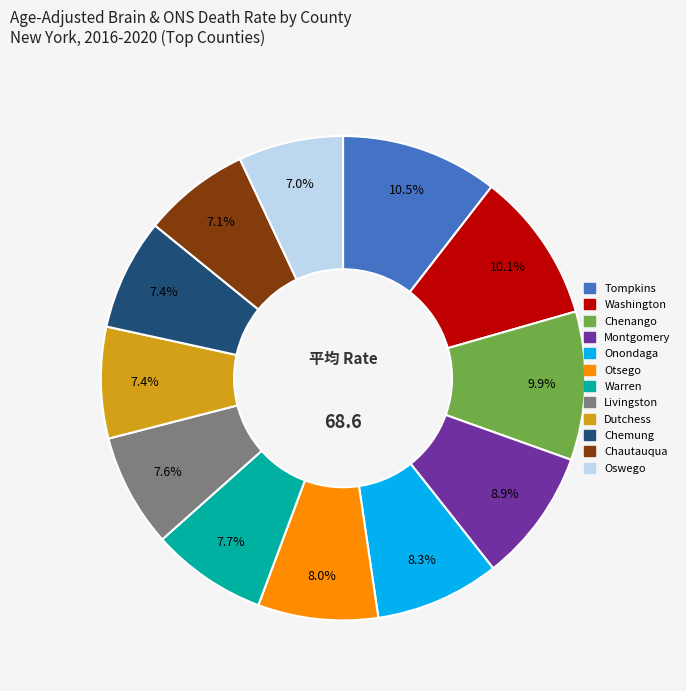

Is there any slice that represents more than half of the pie?

No